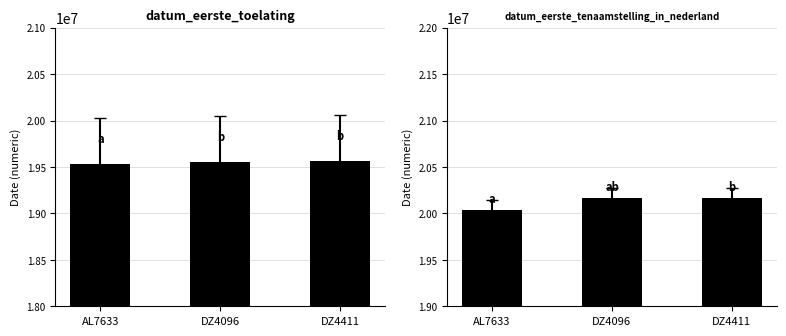

What is the sum of the datum_eerste_tenaamstelling_in_nederland values at DZ4096 and AL7633?

40211725